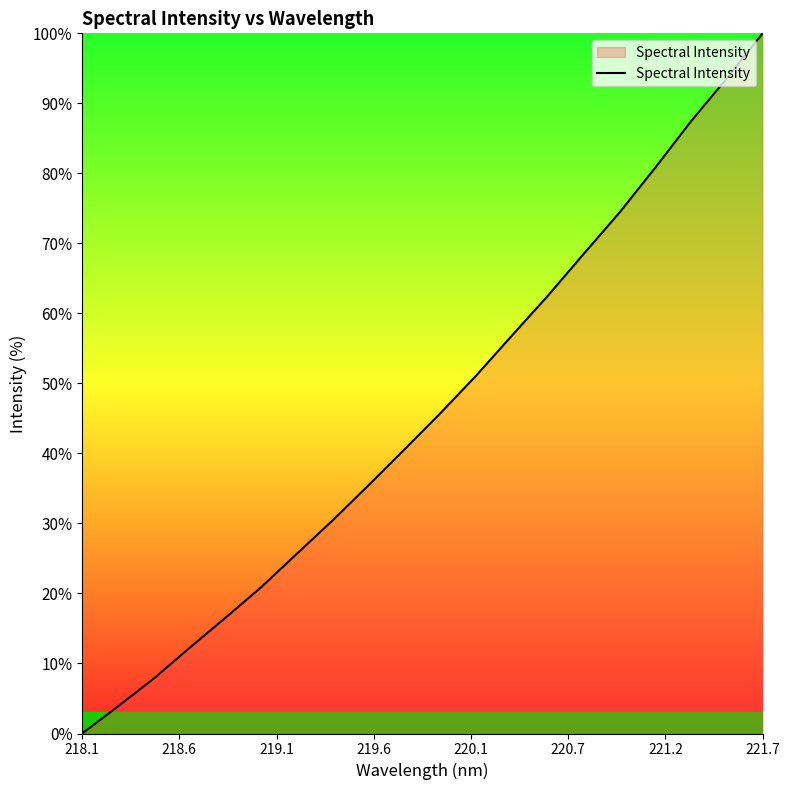

What is the greatest value displayed?

100.0